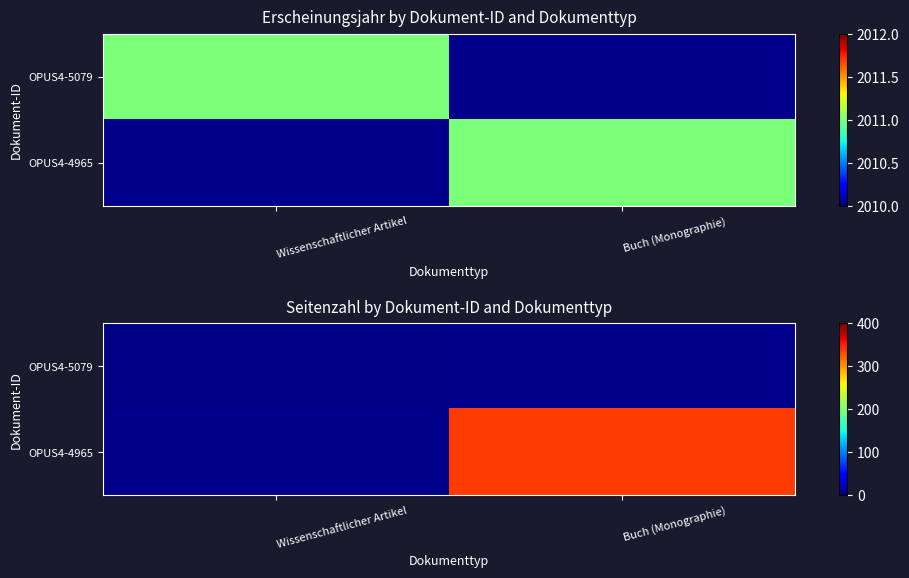

Count the number of data series in this chart.

2